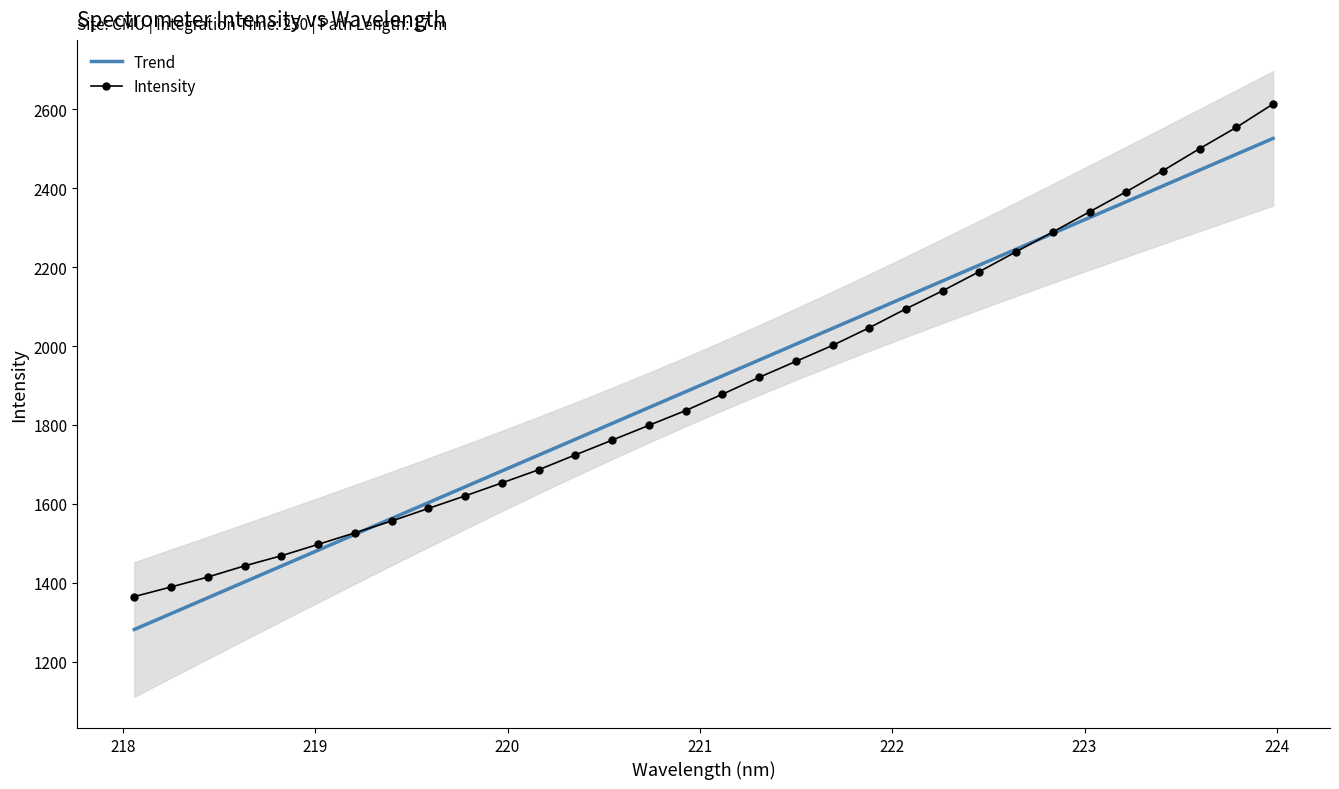

List the series in order of their peak value, highest first.

Intensity, Trend